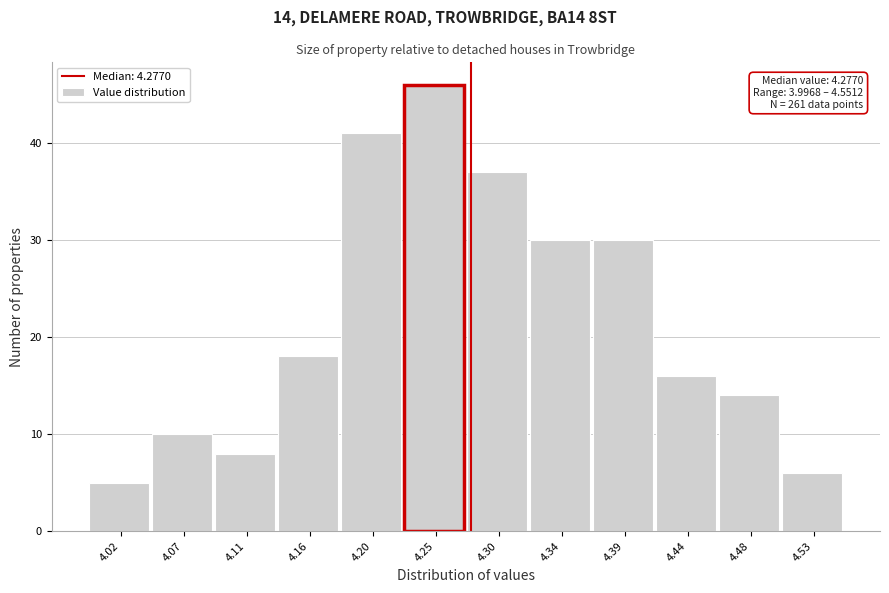

Over which range of the x-axis is the bar tallest?

4.230 to 4.275